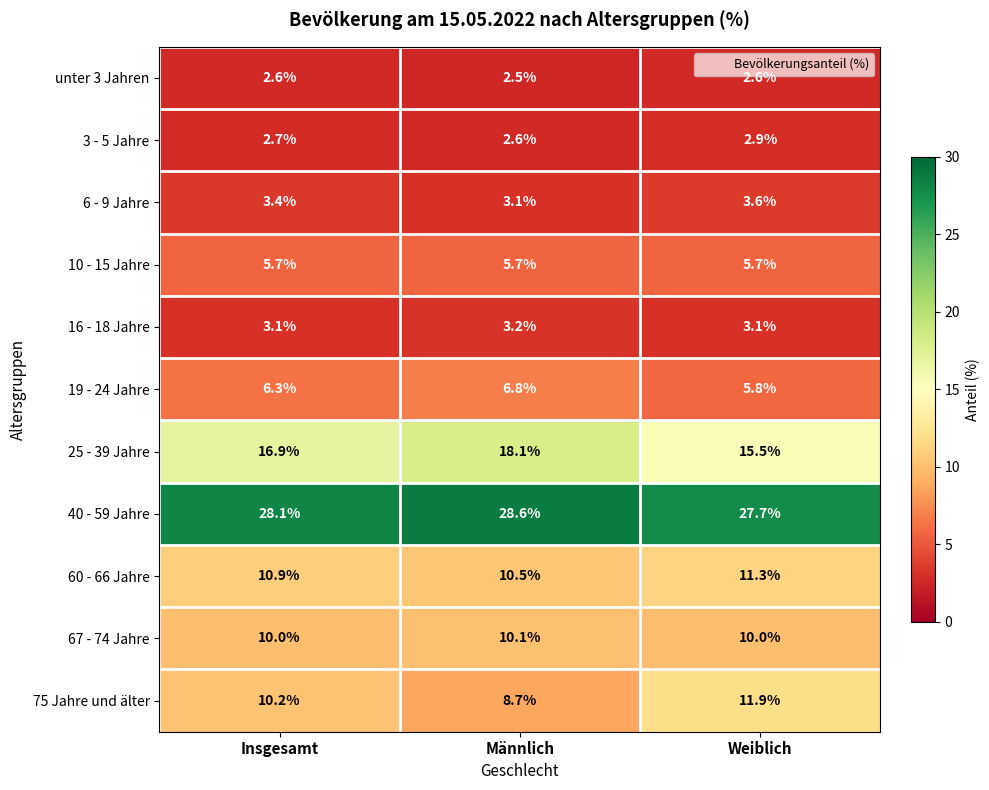

How many 16 - 18 Jahre values are between 3 and 4?

3